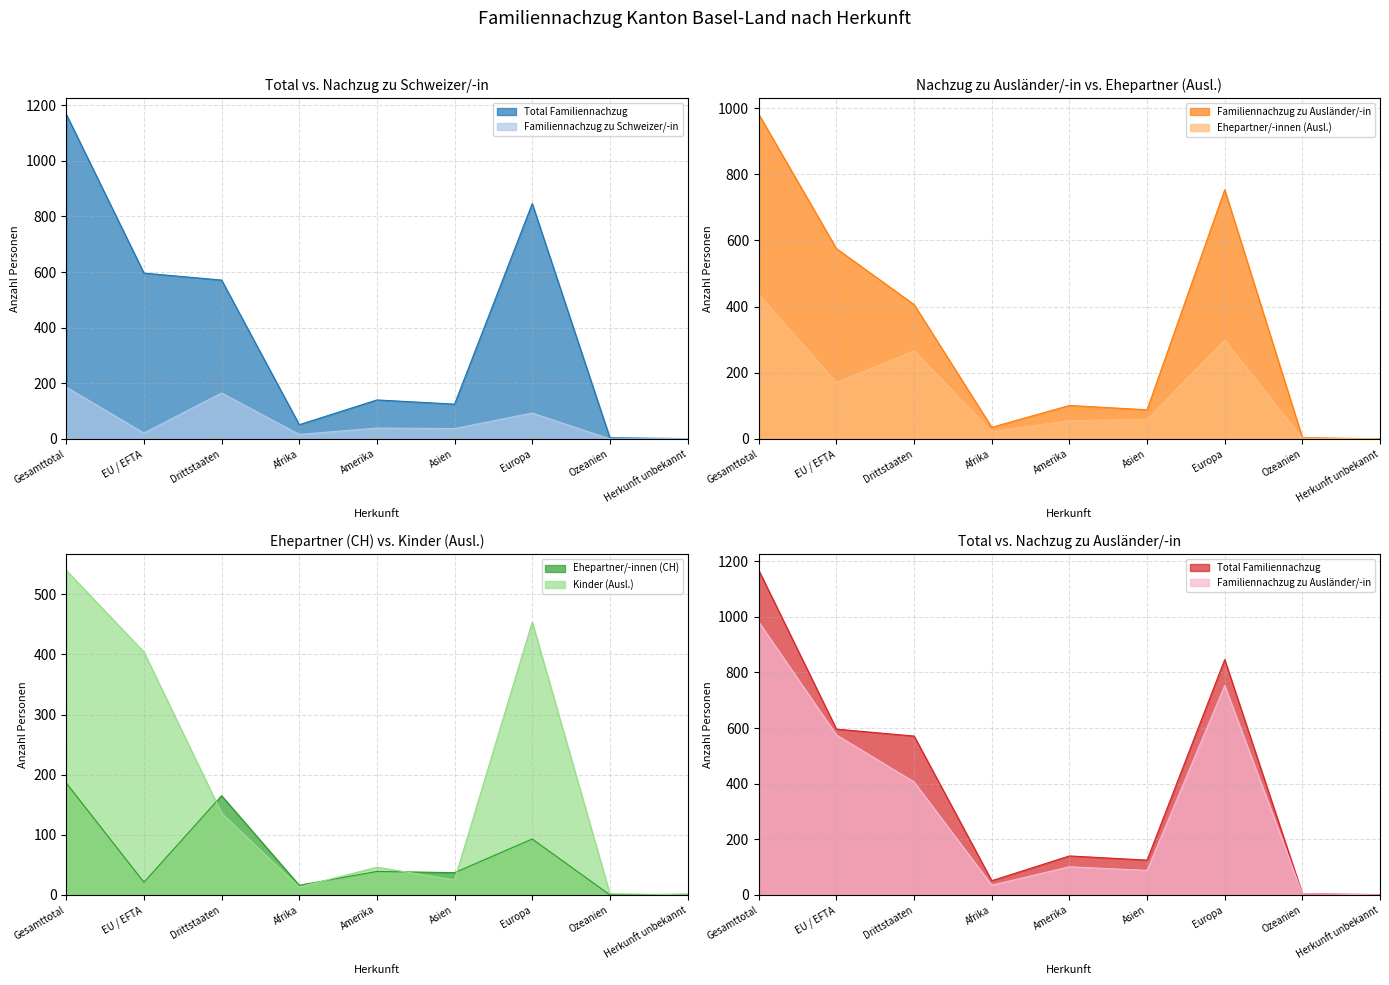

How many distinct data groups are displayed?

6